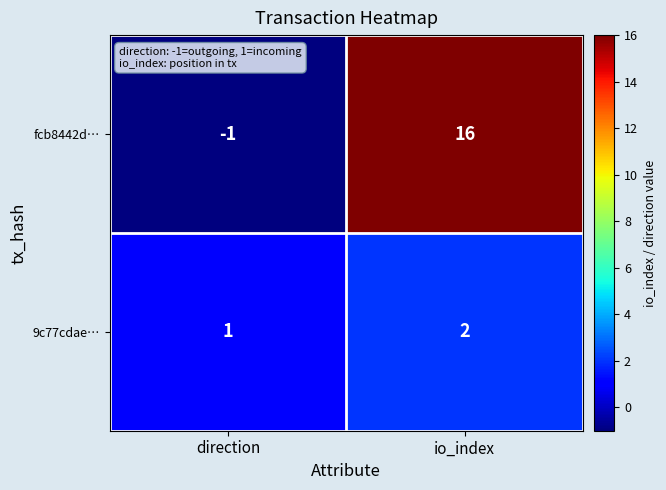

Which series has the largest total across all categories?

fcb8442d…